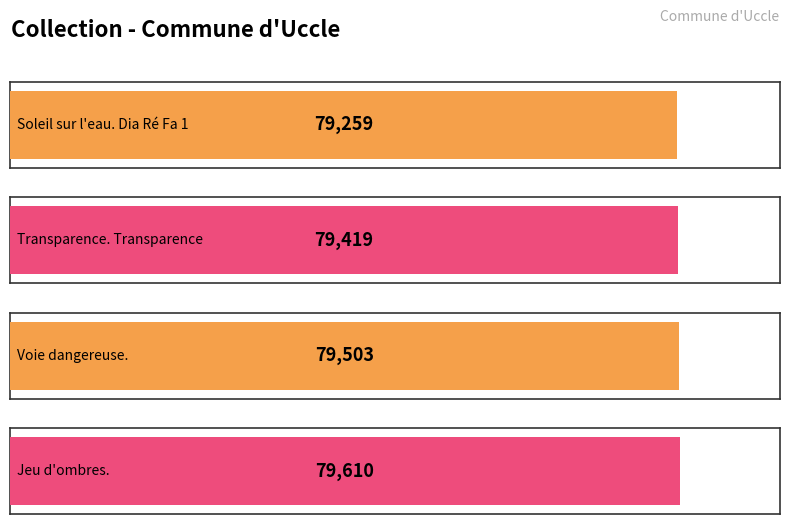

What is the average value?

79448